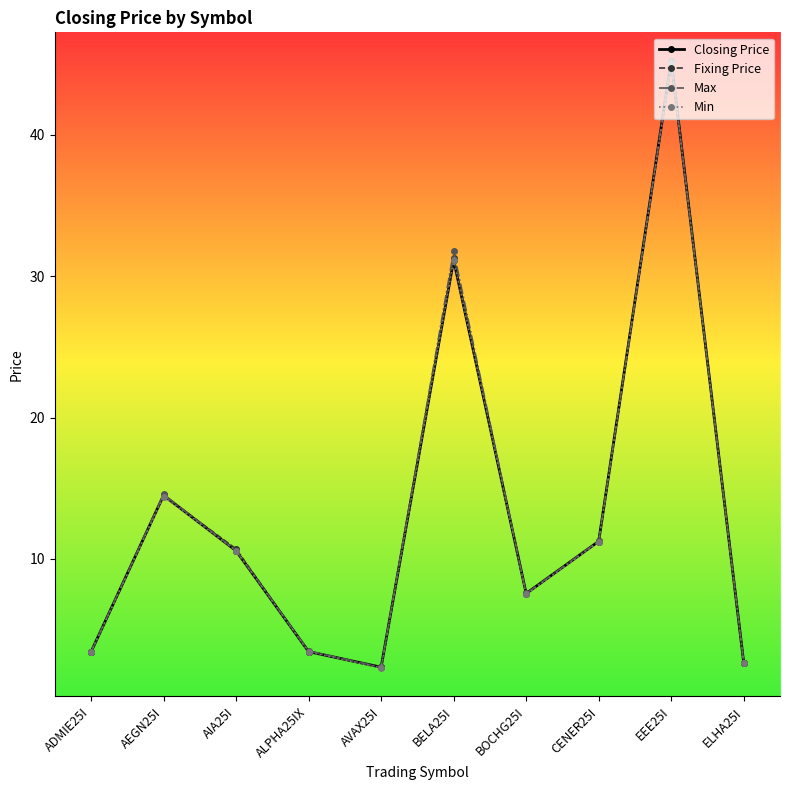

What is the highest value of the Max series?

45.2